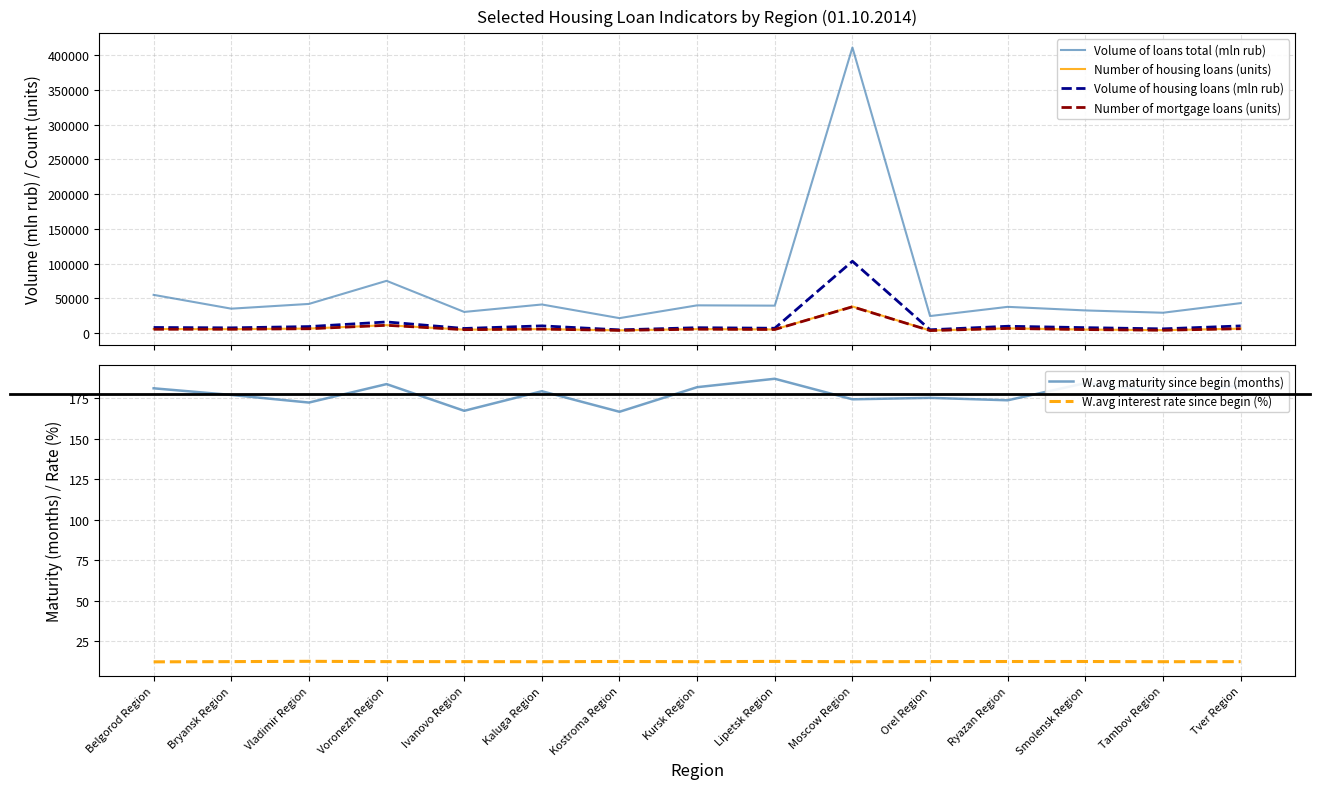

What is the smallest value displayed?

12.2